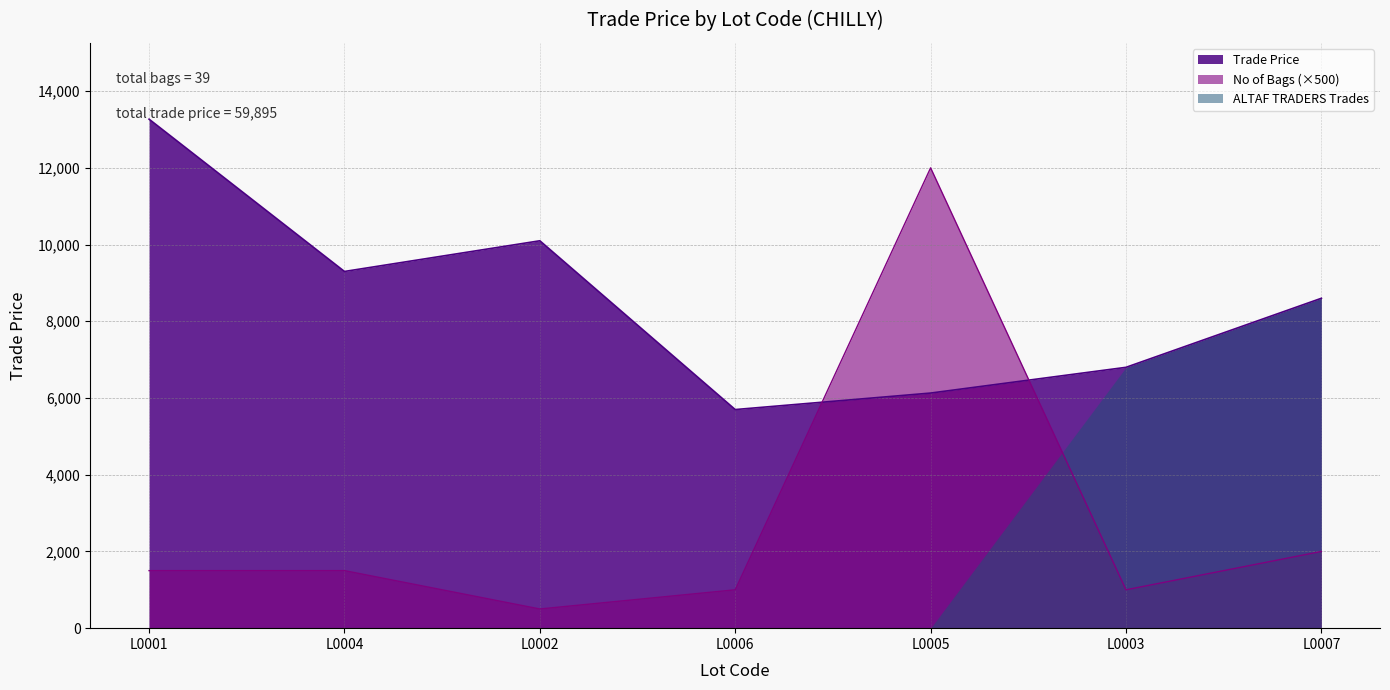

What is the value of the 7th point from the left?

8600